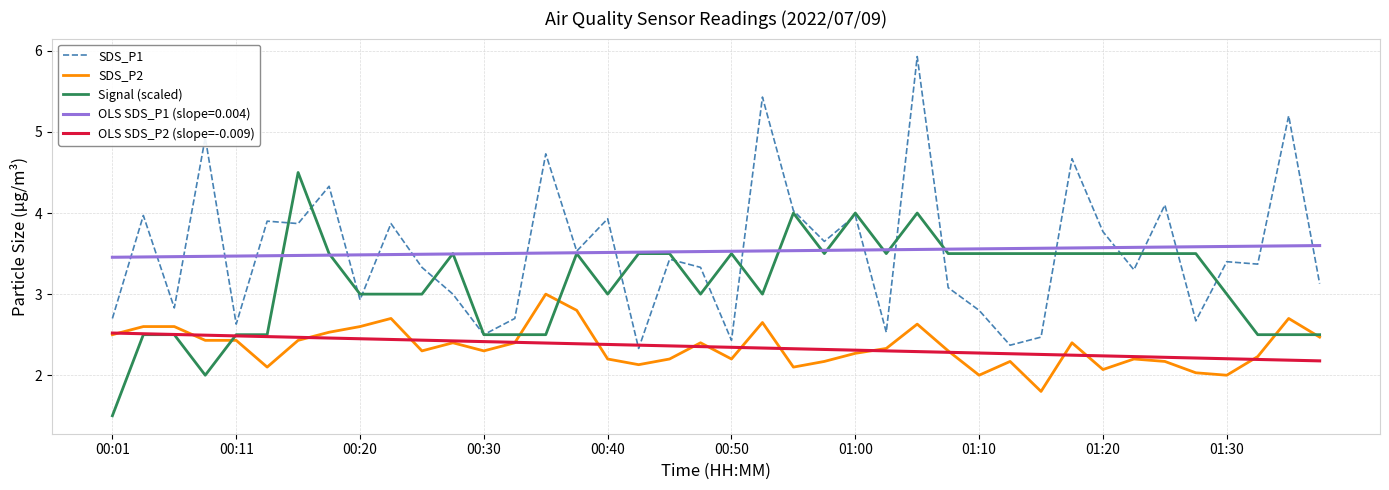

True or false: OLS SDS_P1 (slope=0.004) and OLS SDS_P2 (slope=-0.009) cross at least once.

False